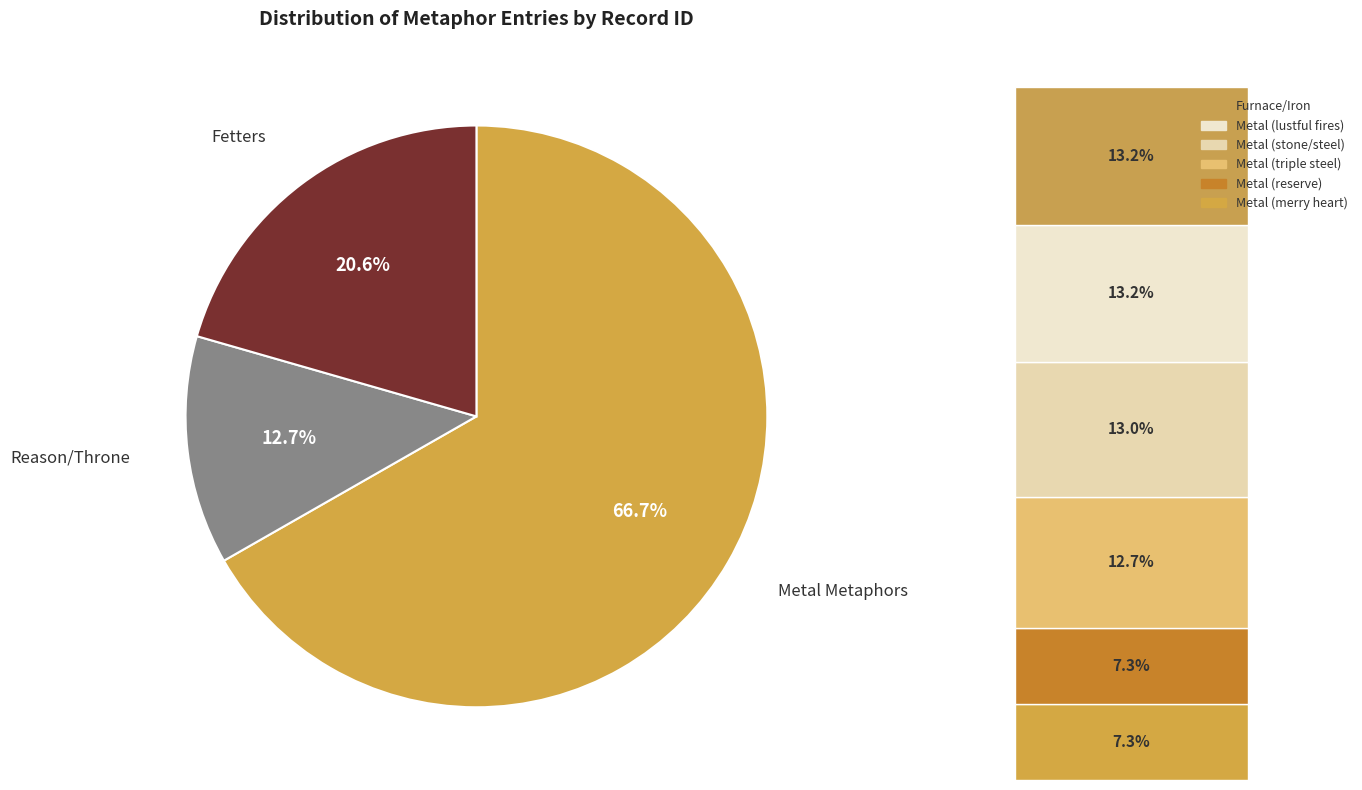

What is the smallest slice in the pie chart?

Metal (merry heart)